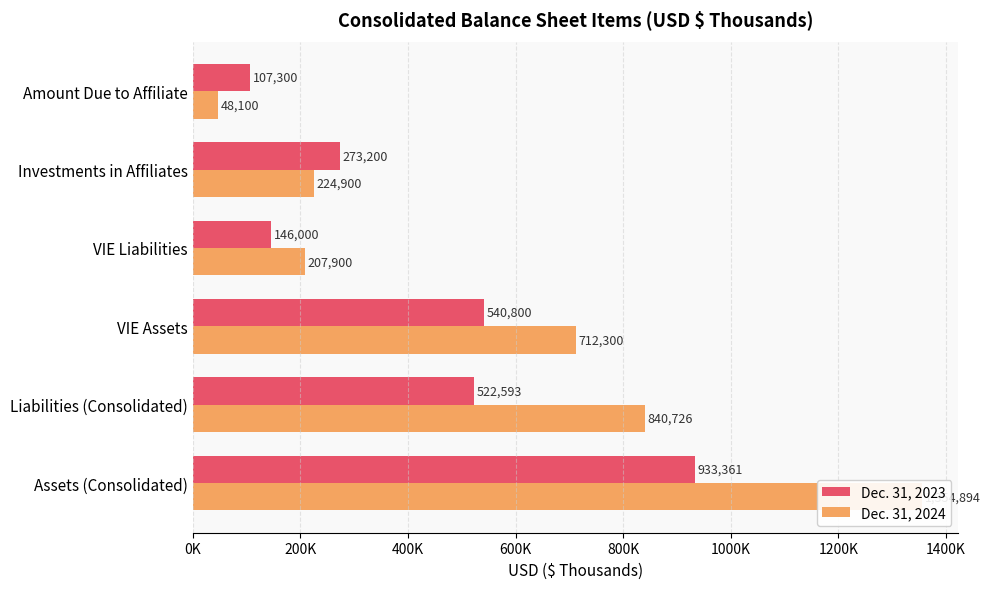

What is the value of the Dec. 31, 2024 bar at the 4th from the left?

207900